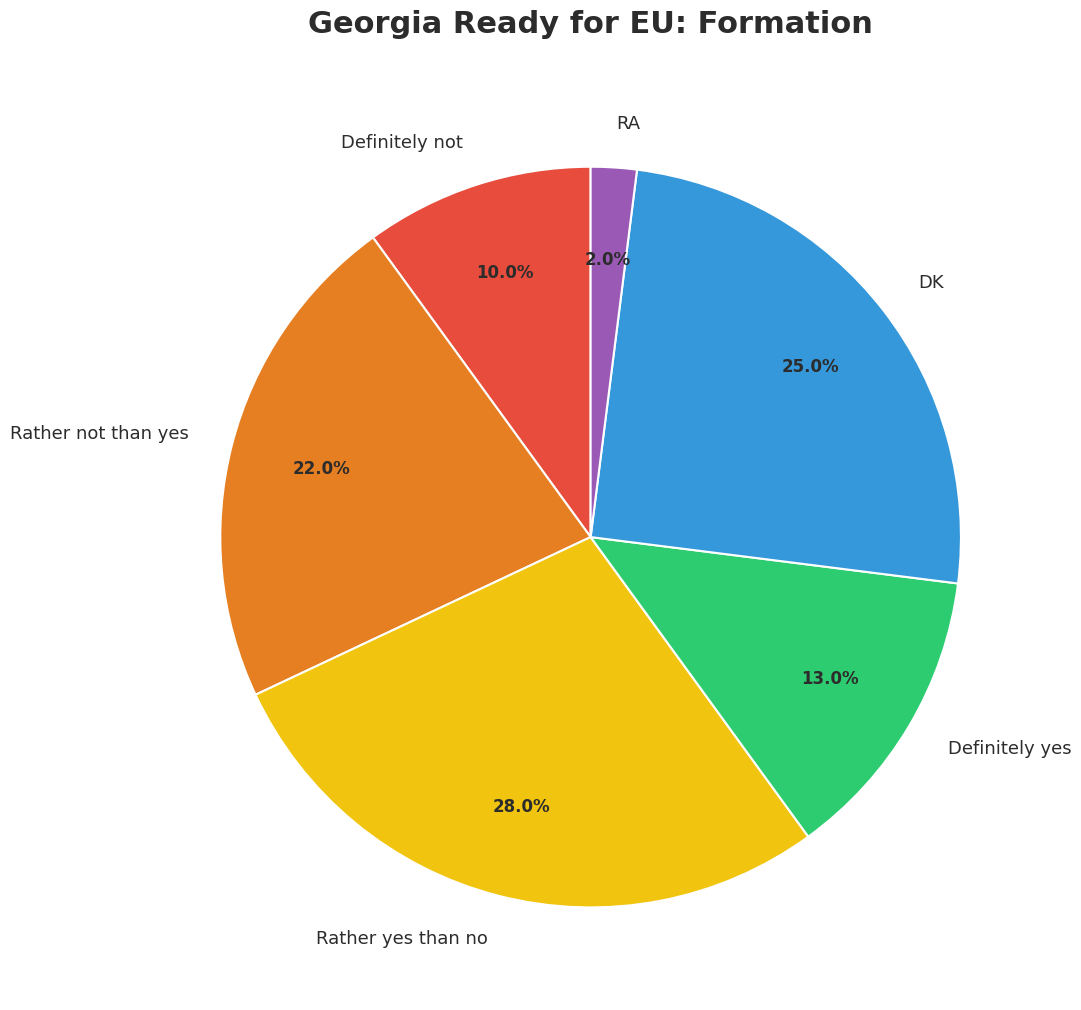

How many segments does this pie chart have?

6